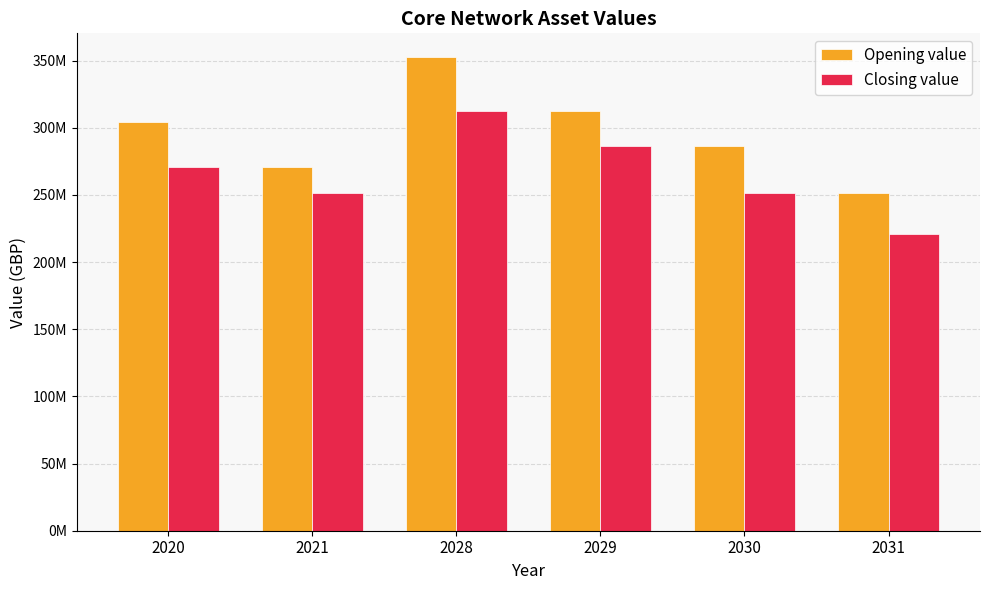

What are all the series names shown in the legend?

Opening value, Closing value